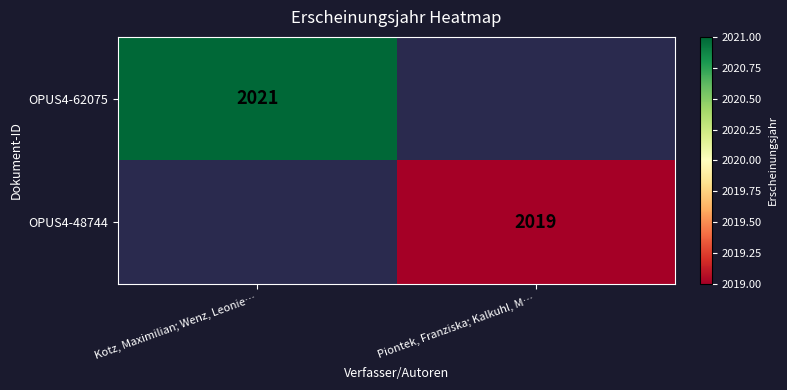

Is it true that OPUS4-62075 equals 2021 at Kotz, Maximilian; Wenz, Leonie…?

True